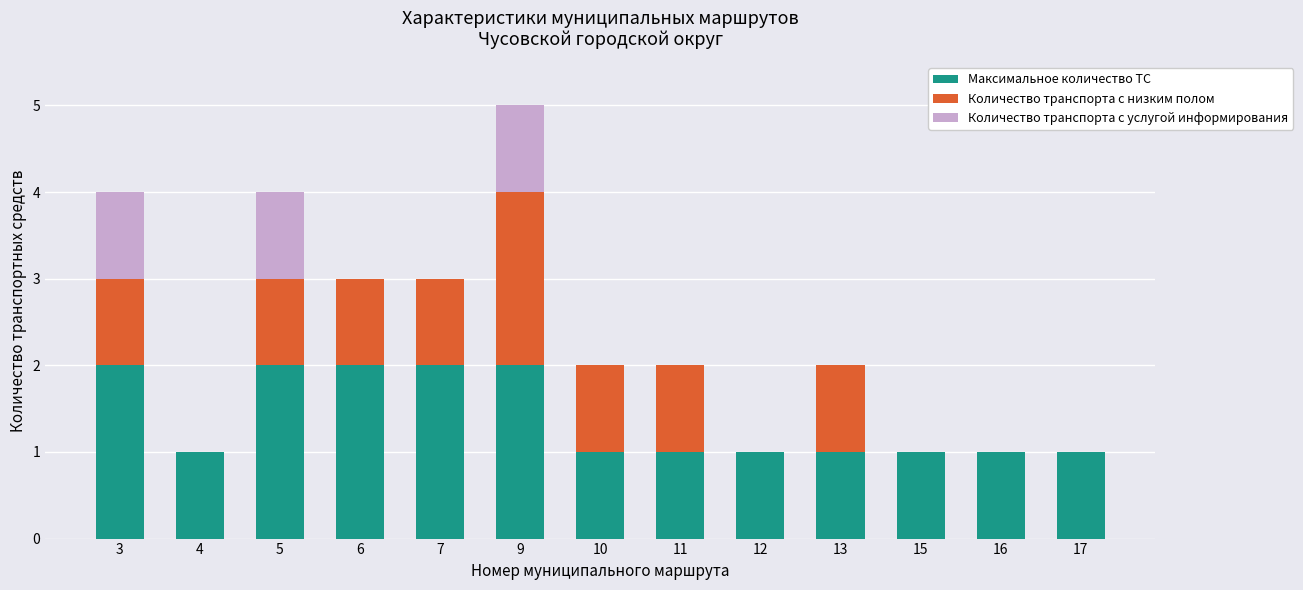

What is the total value across all series at 6?

3